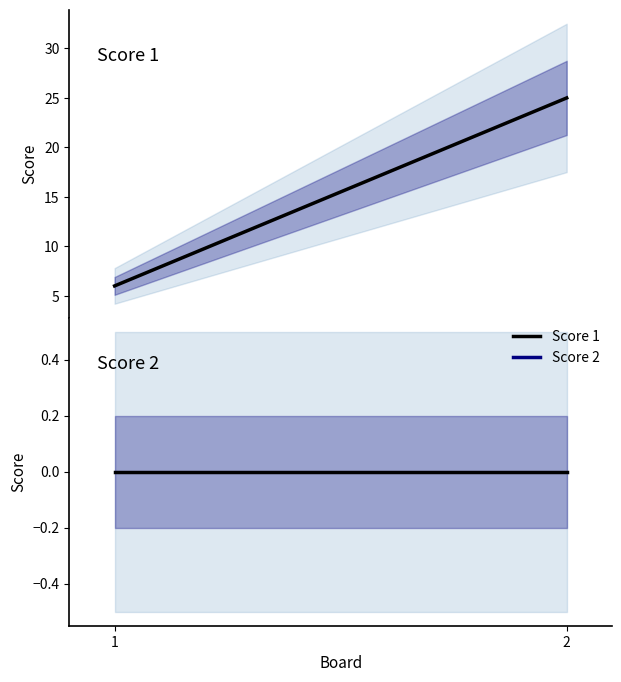

What is the sum of all Score 1 values?

31